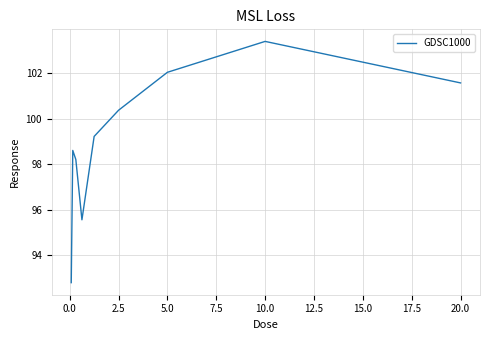

What is the minimum value shown in the chart?

92.8